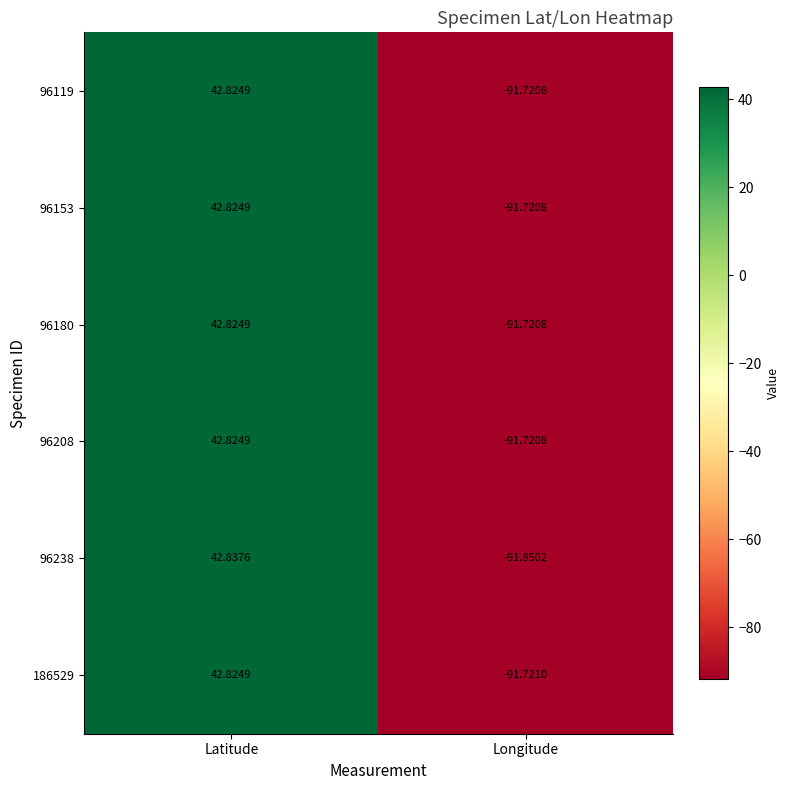

Where does the 96180 series first go above 42?

Latitude